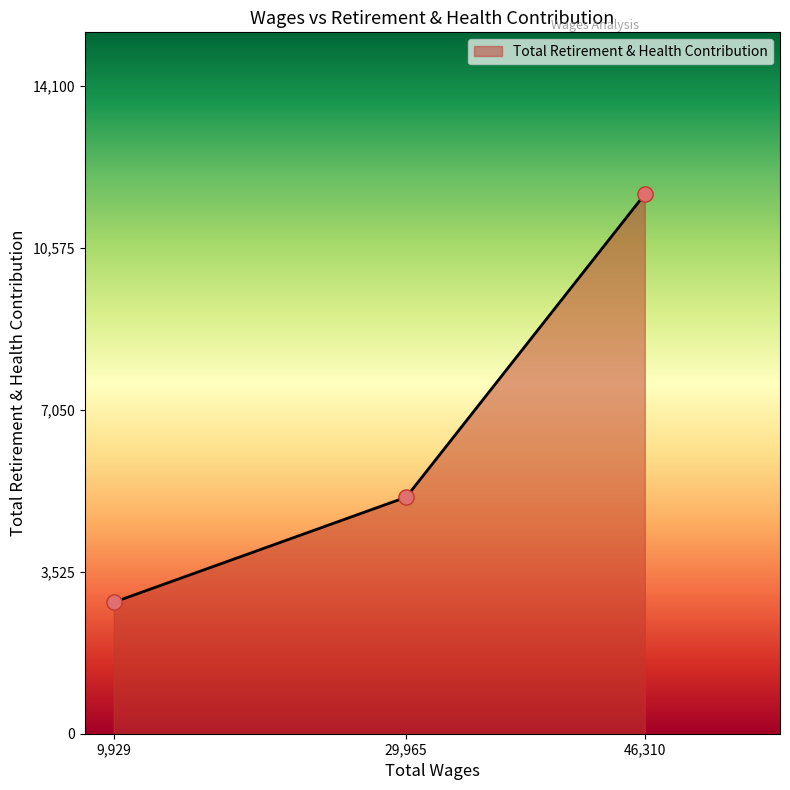

What is the ratio of the value at 29,965 to the value at 46,310?

0.4